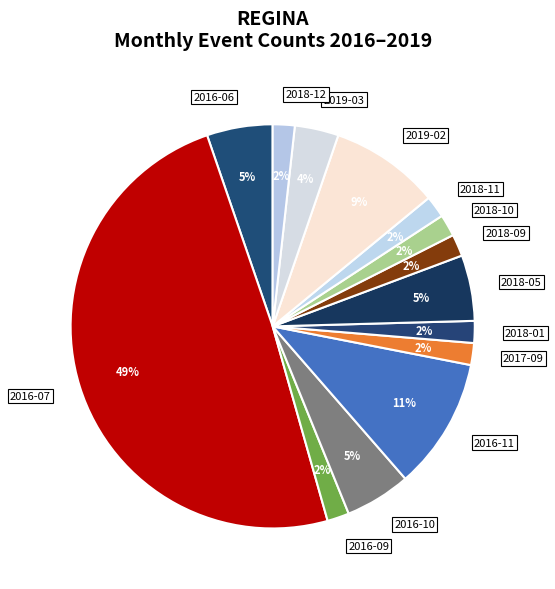

Is the sum of 2016-09 and 2018-12 greater than half?

No